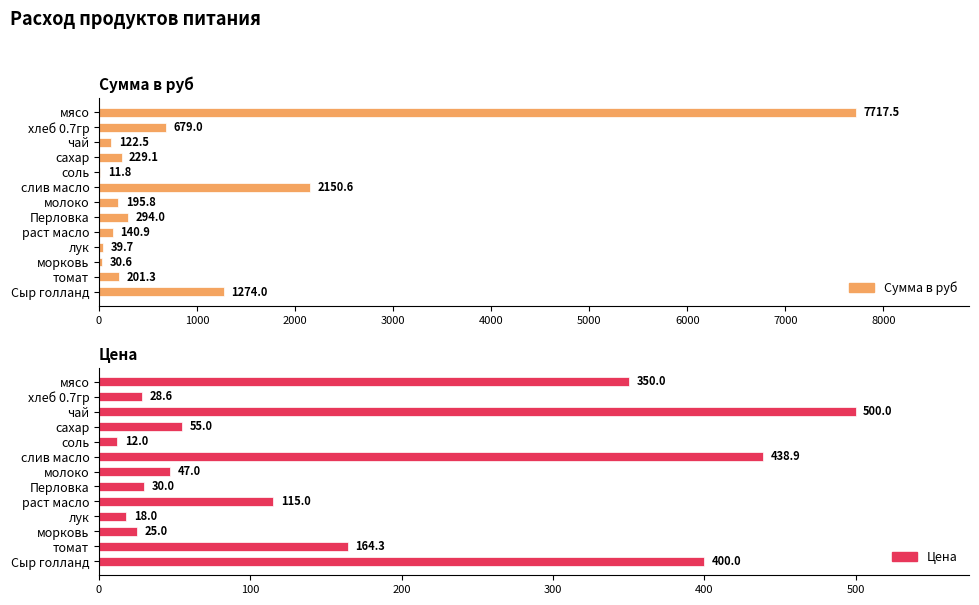

What is the average value of the Сумма в руб series?

1006.7